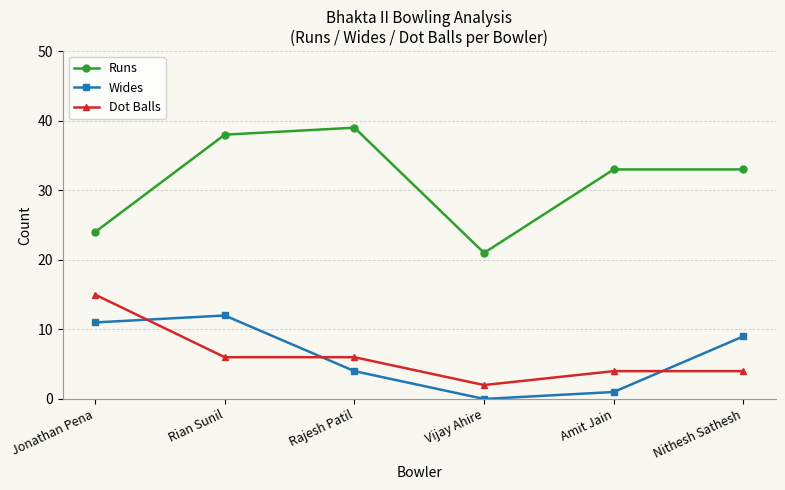

How many Dot Balls values are between 4 and 6?

4